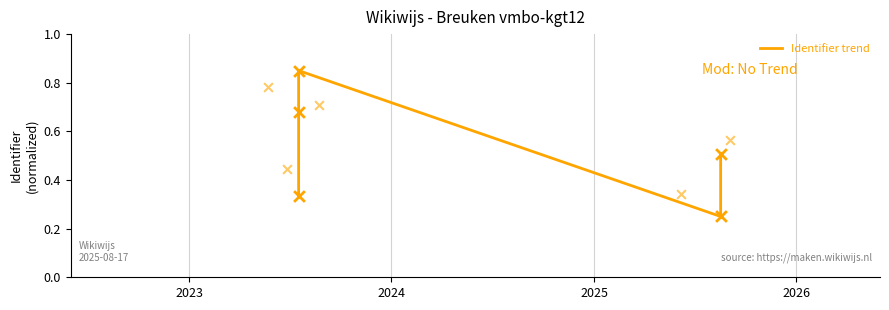

What is the change in value from 2023 to 2025?

-0.4